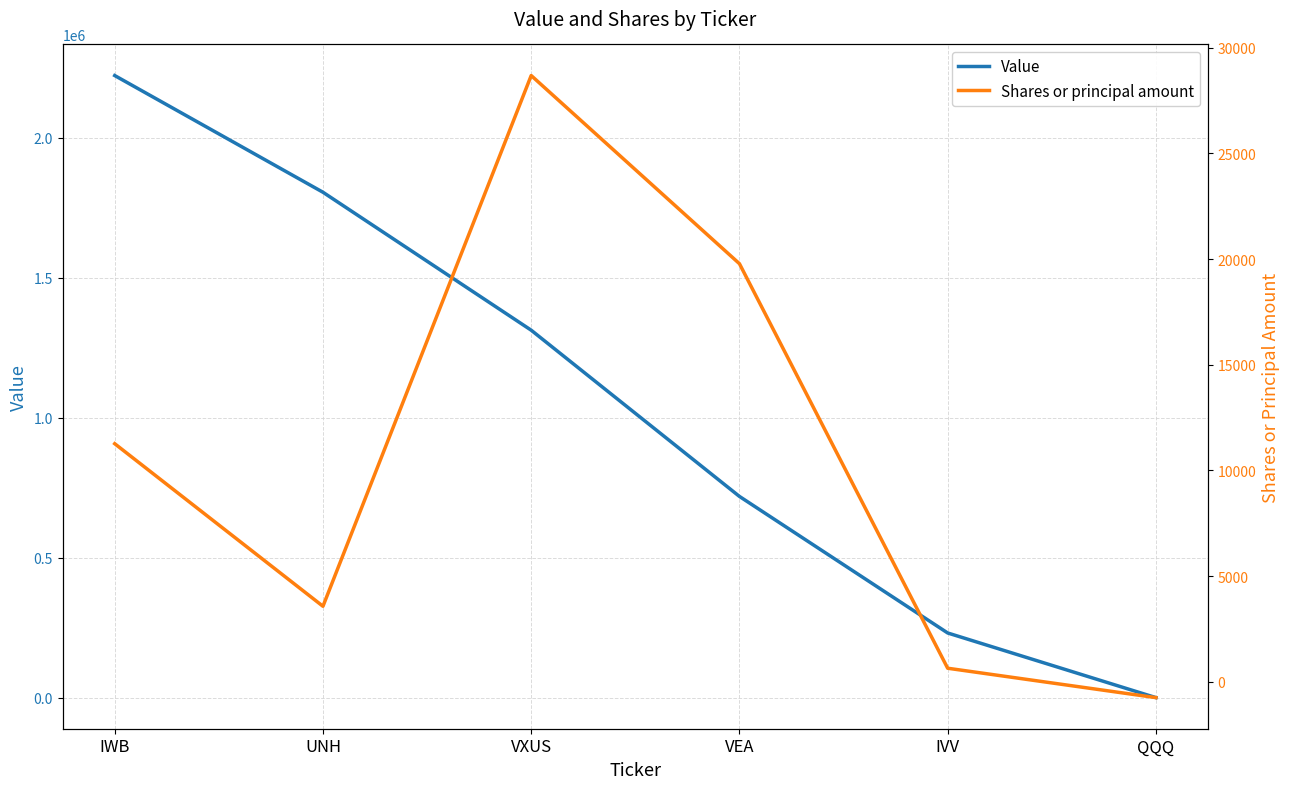

What is the difference between the maximum and minimum values in the Shares or principal amount series?

29423